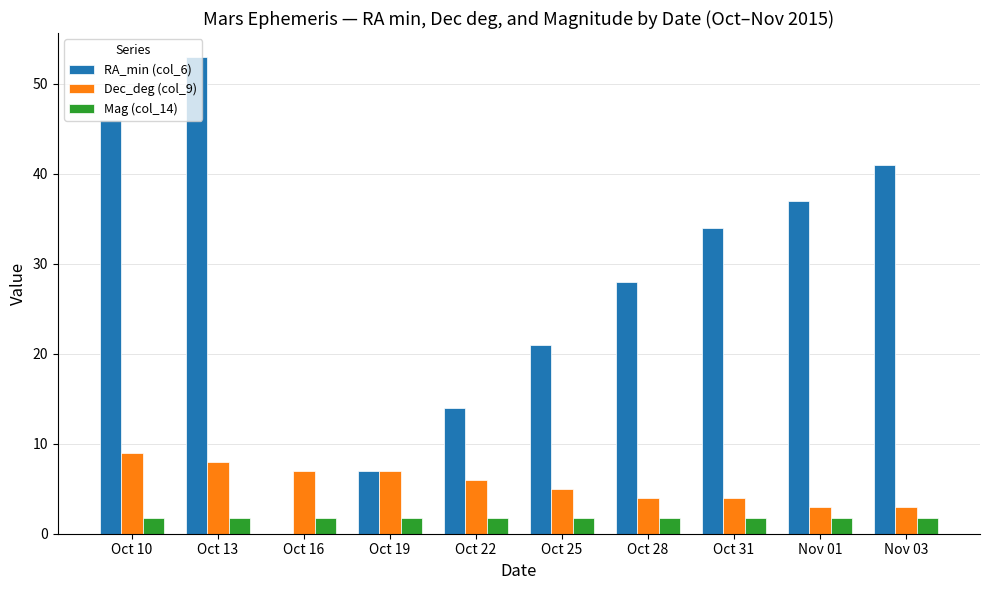

What is the spread (max minus min) of values at Oct 28?

26.3